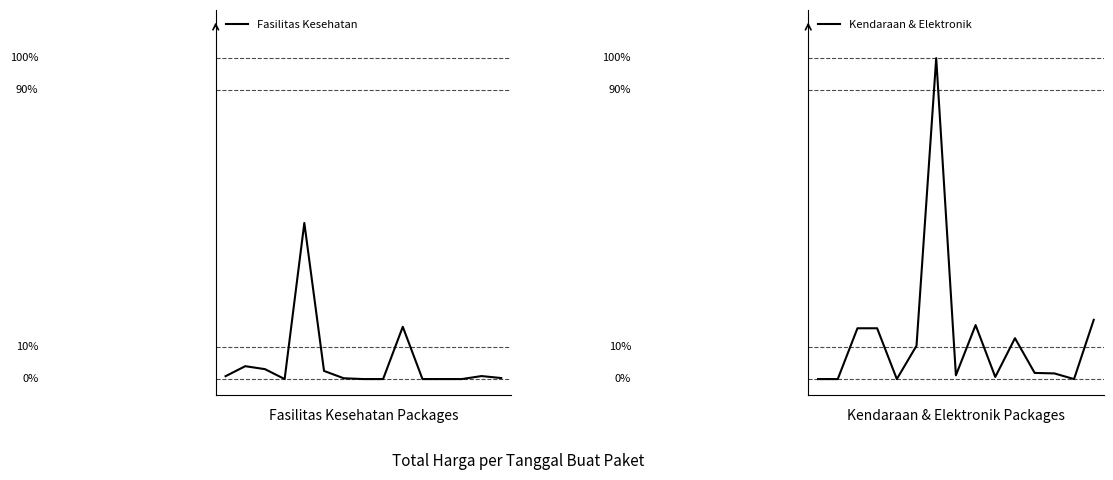

Rank the series by their maximum value, from lowest to highest.

Fasilitas Kesehatan, Kendaraan & Elektronik